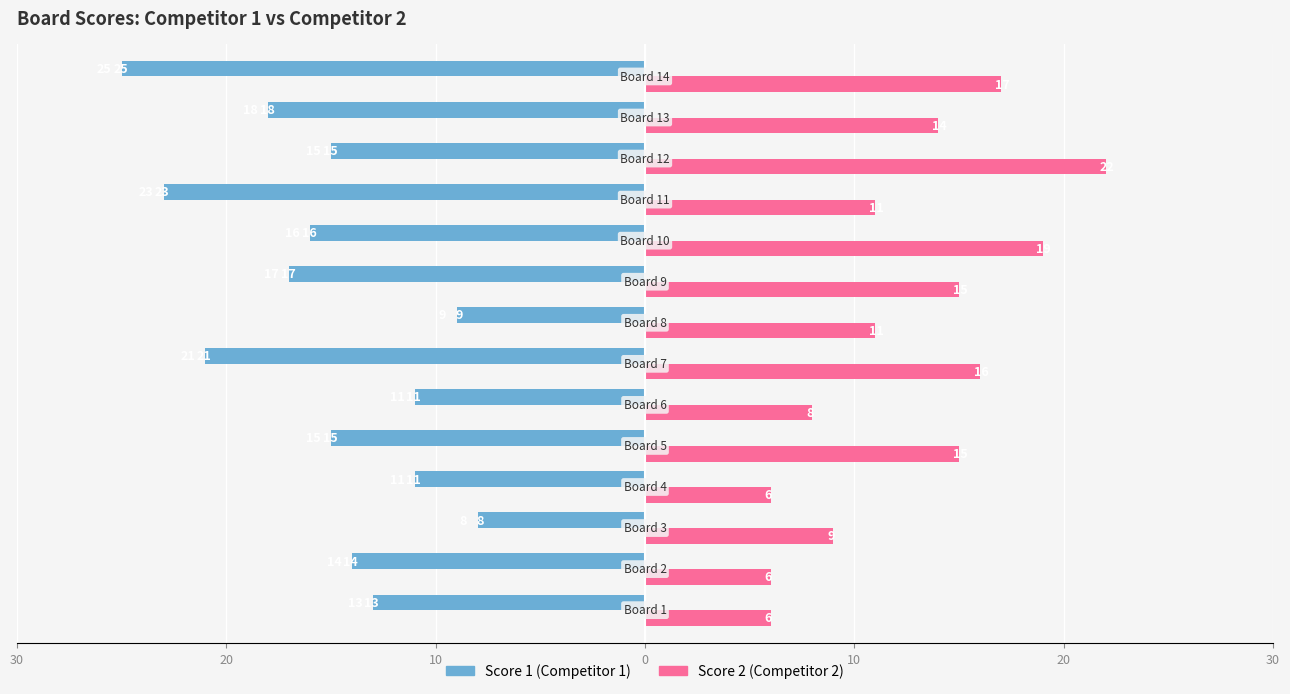

What are all the series names shown in the legend?

Score 1 (Competitor 1), Score 2 (Competitor 2)